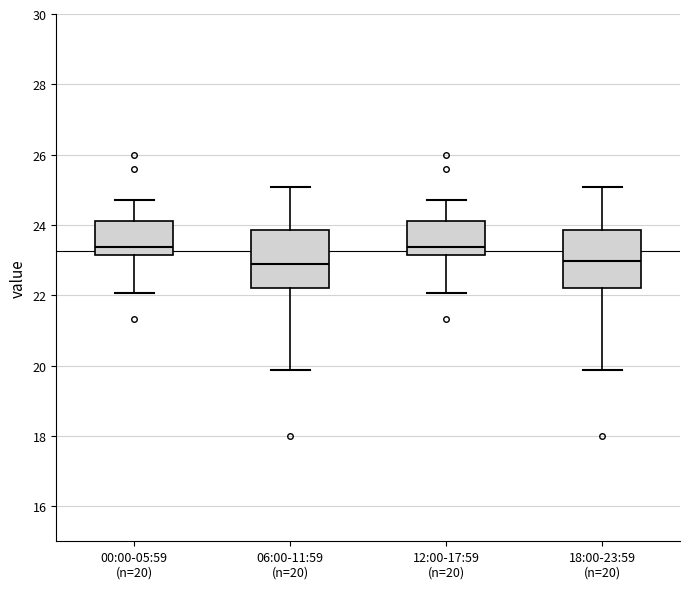

Reading left to right, read every box against the y-axis: the position of its median line, the range the box covers, and the ends of its whiskers. The values are not printed on the chart, so give them approximately, as read against the axis.

00:00-05:59 (n=20): median 23.4, box 23.2 to 24.2, whiskers 22.0 to 24.8
06:00-11:59 (n=20): median 22.8, box 22.2 to 23.8, whiskers 19.8 to 25.0
12:00-17:59 (n=20): median 23.4, box 23.2 to 24.2, whiskers 22.0 to 24.8
18:00-23:59 (n=20): median 23.0, box 22.2 to 23.8, whiskers 19.8 to 25.0